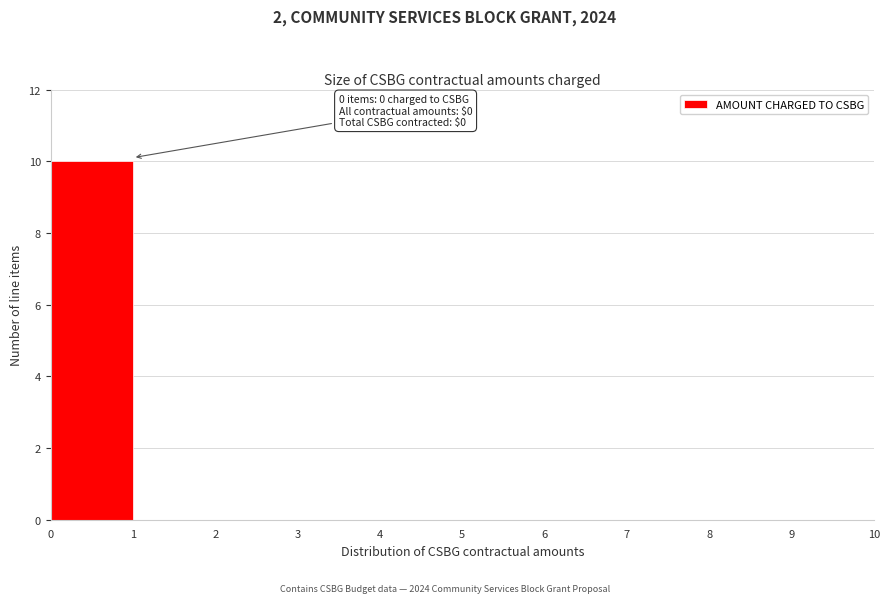

Which range on the x-axis has the tallest bar?

0 to 1